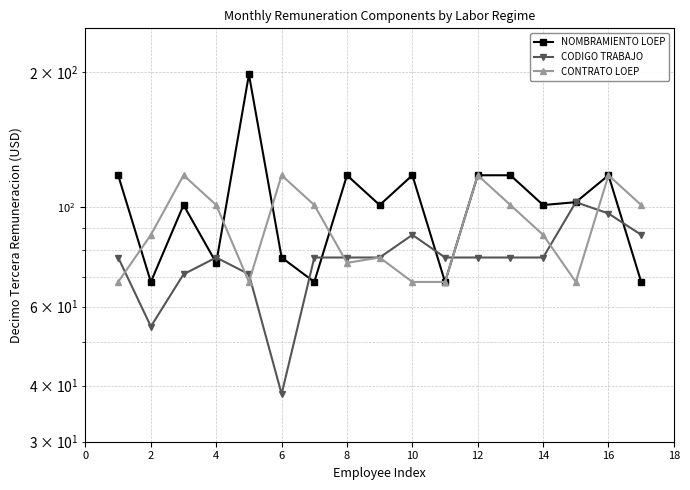

Rank the series at 12 from highest to lowest value.

CONTRATO LOEP, CODIGO TRABAJO, NOMBRAMIENTO LOEP